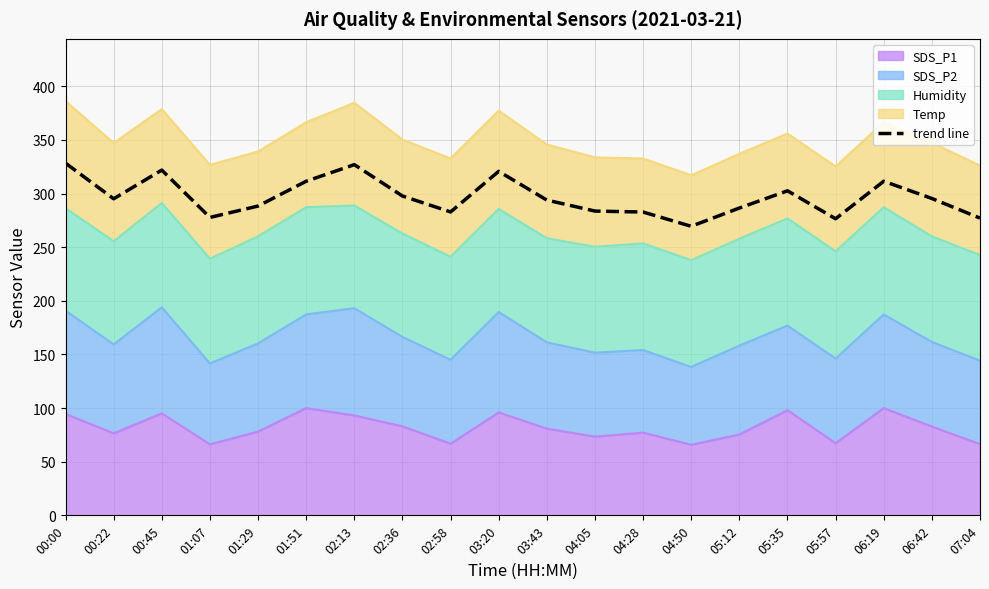

What is the label of the 2nd point from the right?

06:42